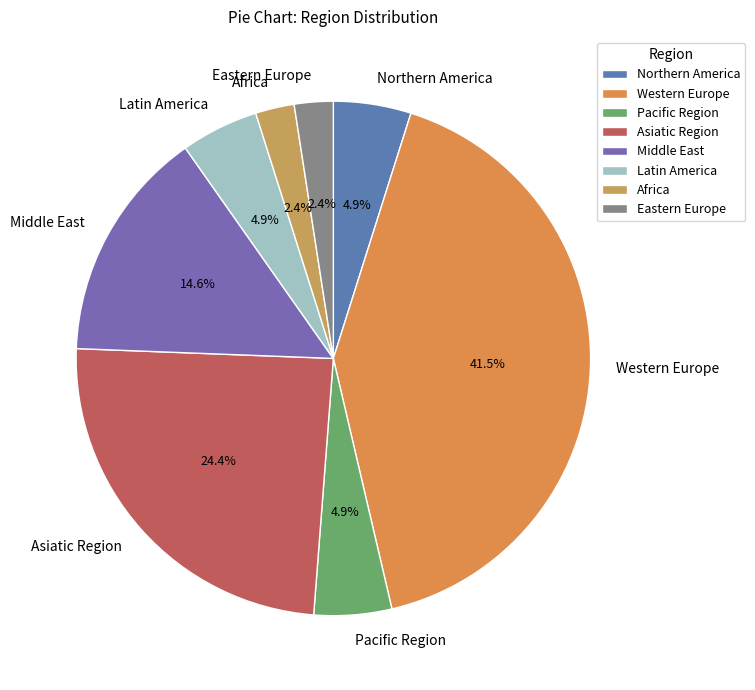

Is it true that Eastern Europe is 2% of the pie?

True